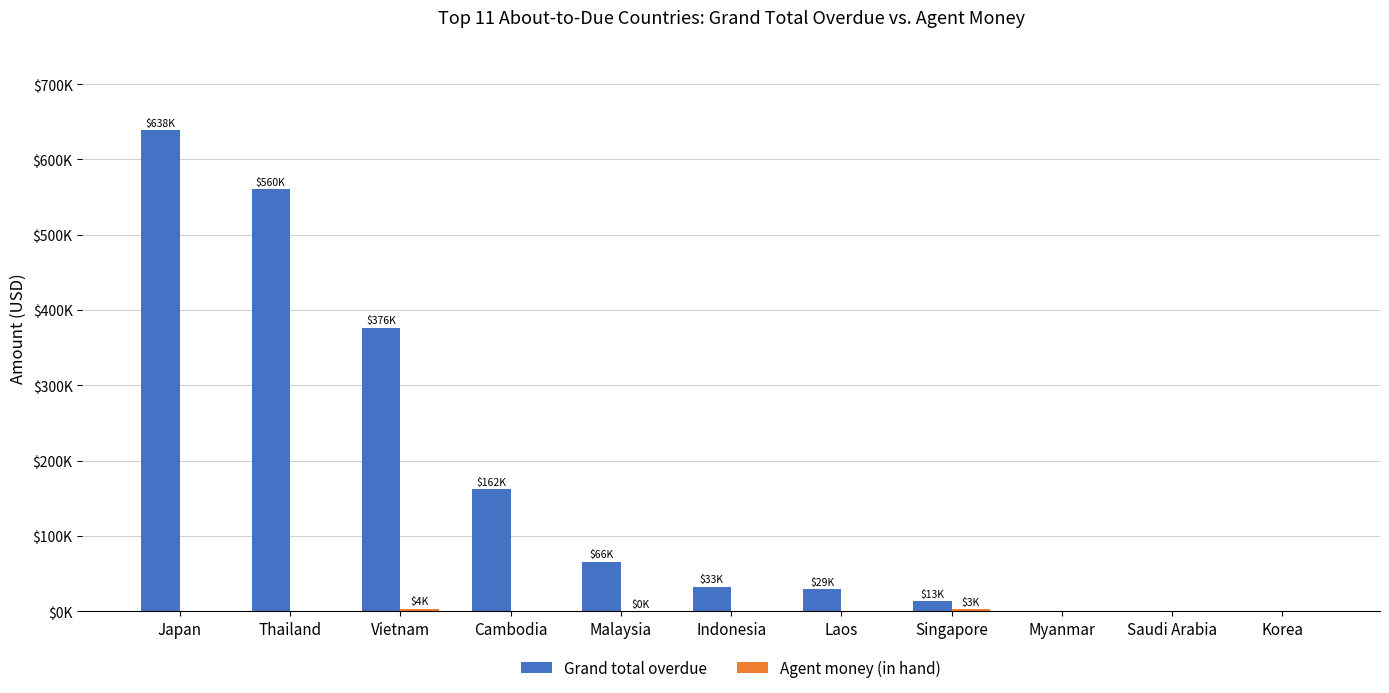

What position from the left is Indonesia?

6